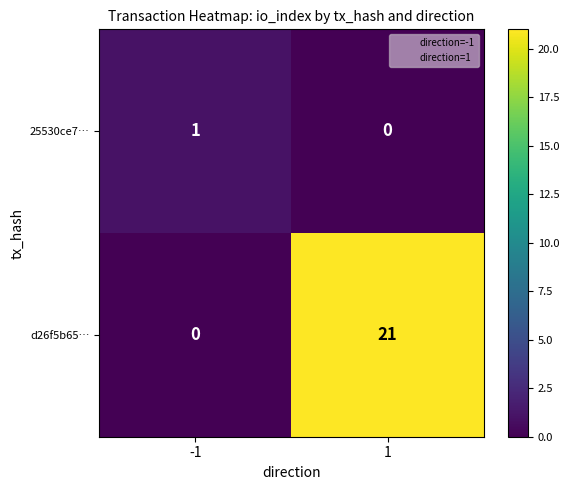

Which series has the largest range (max minus min)?

d26f5b65…